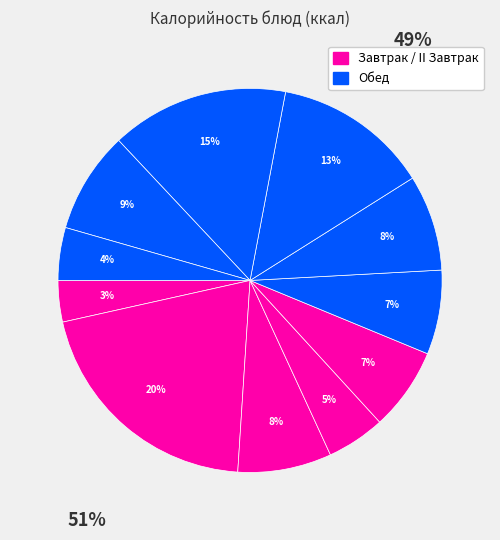

How many slices are in this pie chart?

11